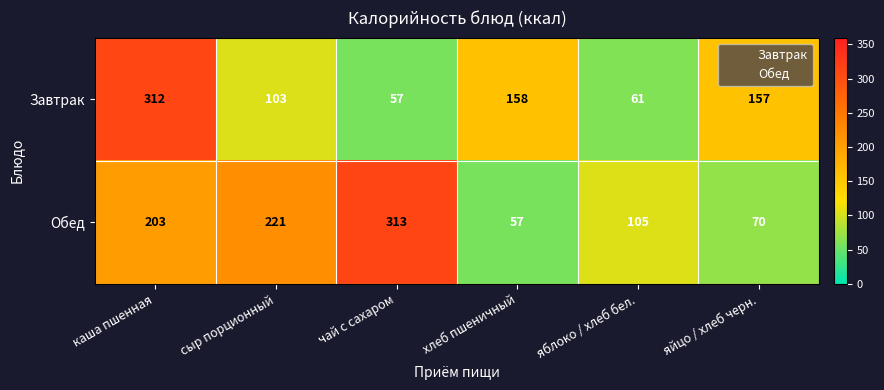

The Завтрак series shows 205 at каша пшенная. True or false?

False